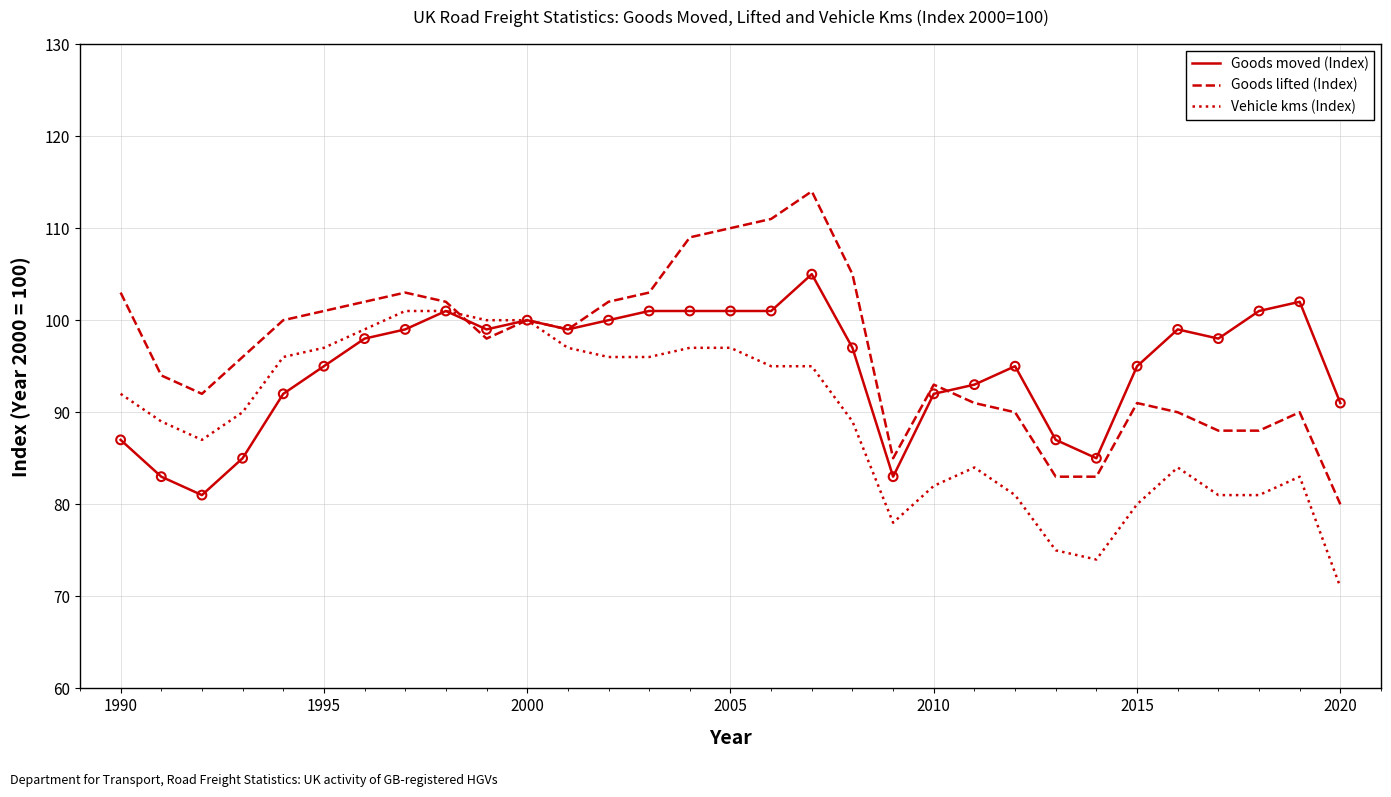

Which series has the widest spread of values?

Goods lifted (Index)